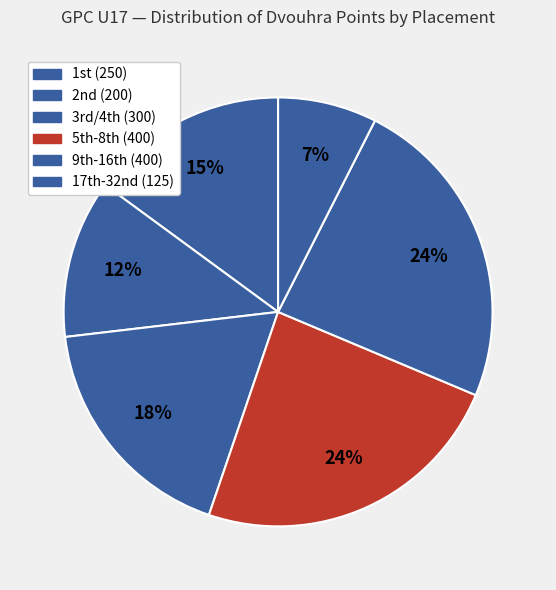

Count the number of slices in the pie.

6